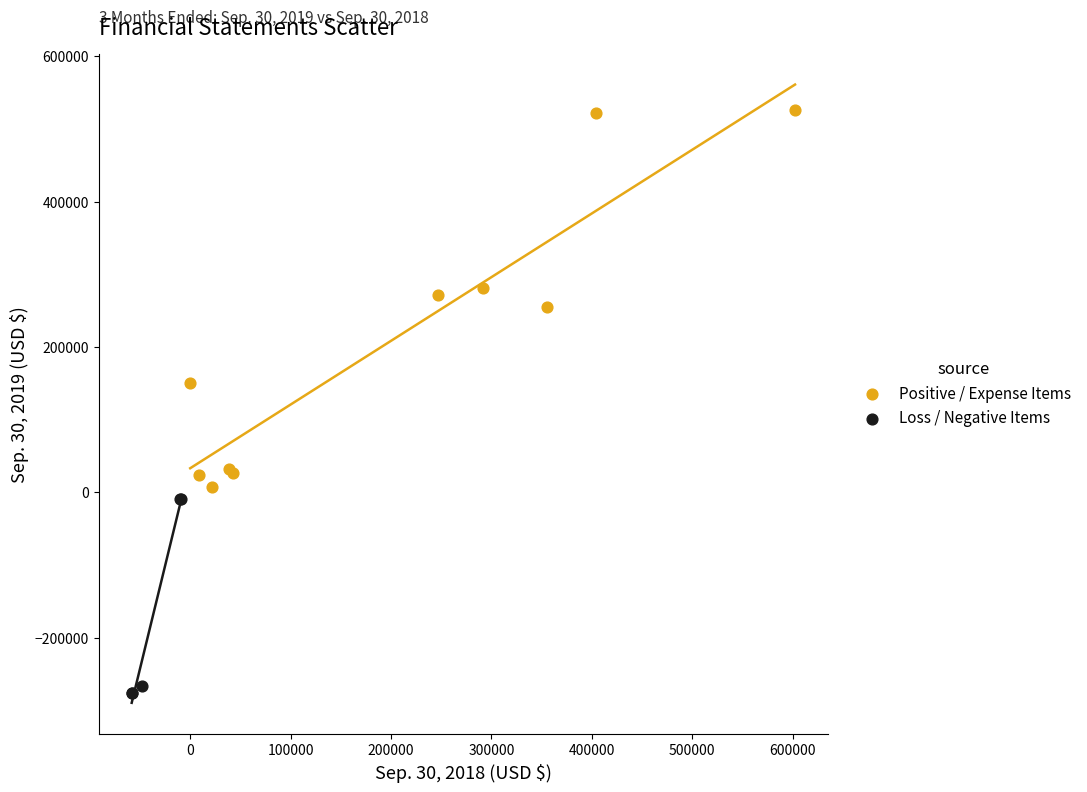

Which series has the widest spread of Y values?

Positive / Expense Items